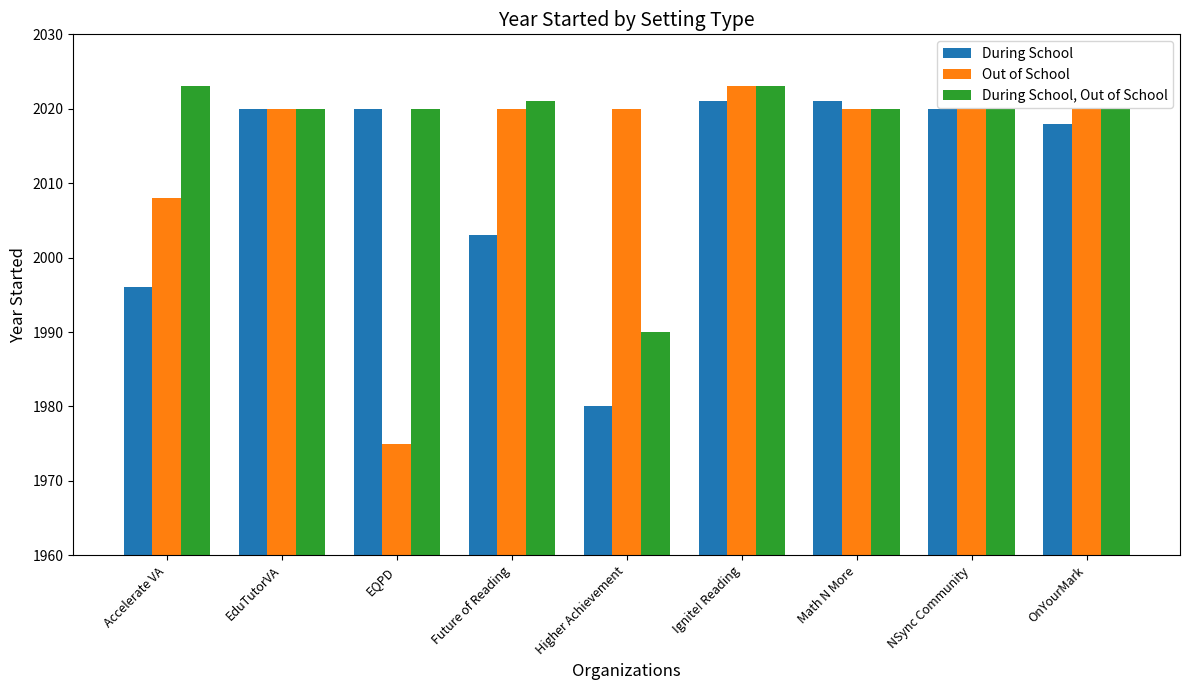

Does the chart contain any negative values?

No